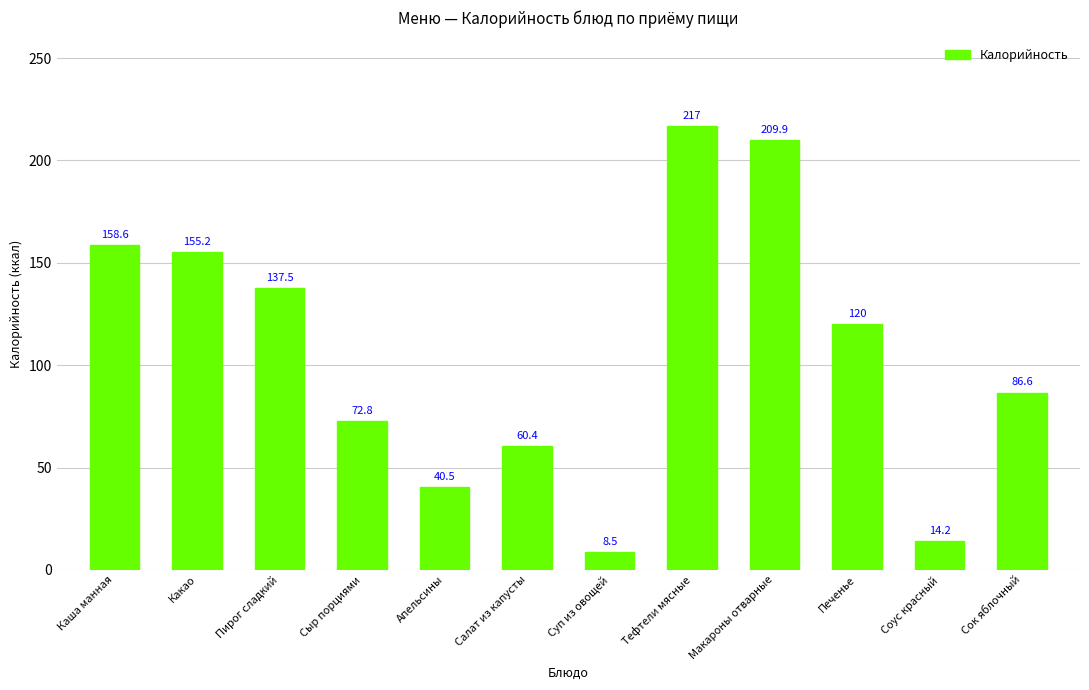

What is the label of the 1st bar from the right?

Сок яблочный